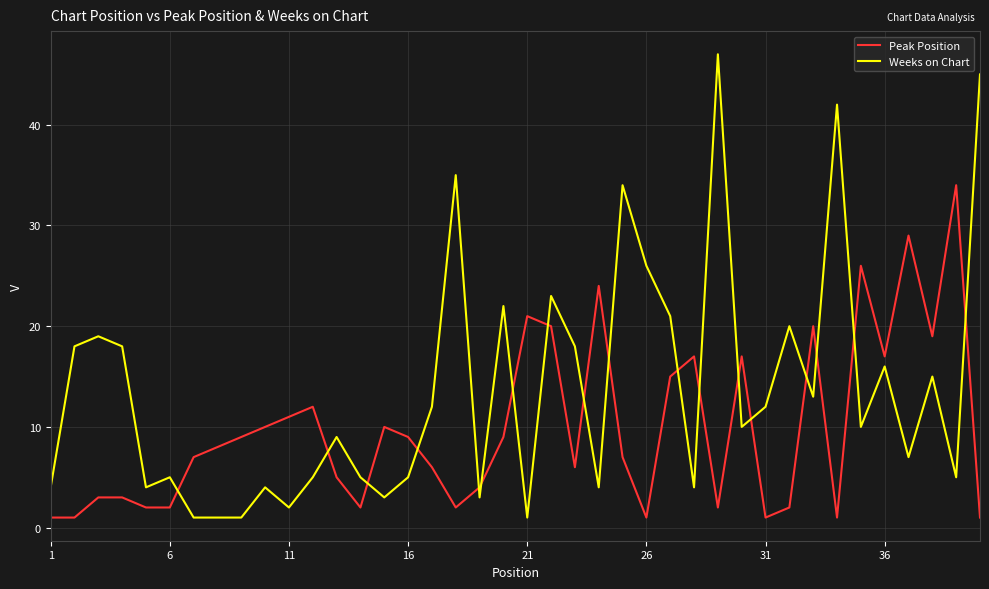

What is the difference between the maximum and second lowest values in the Weeks on Chart series?

46